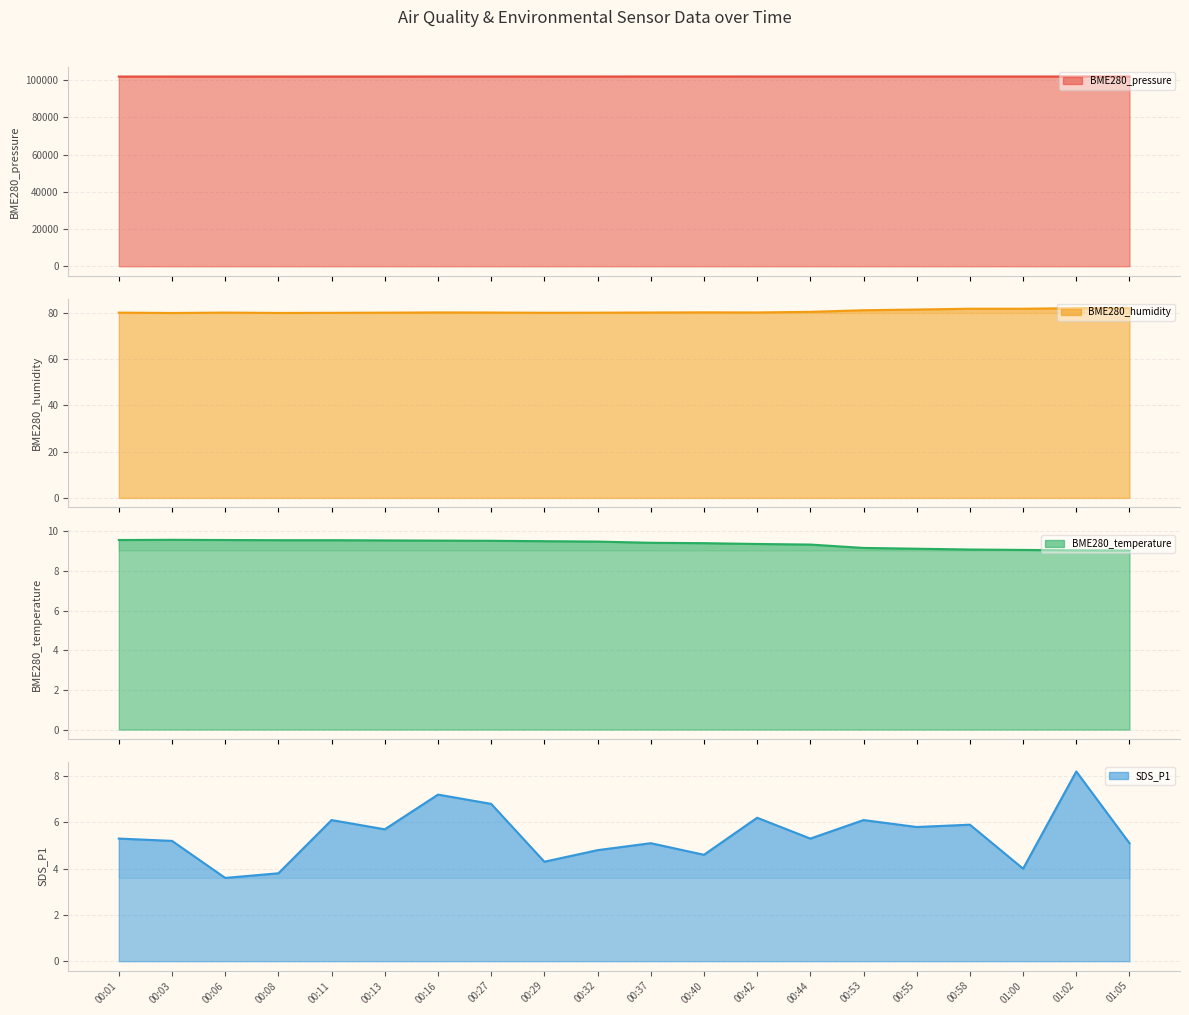

At how many categories does at least one series exceed 37902?

20